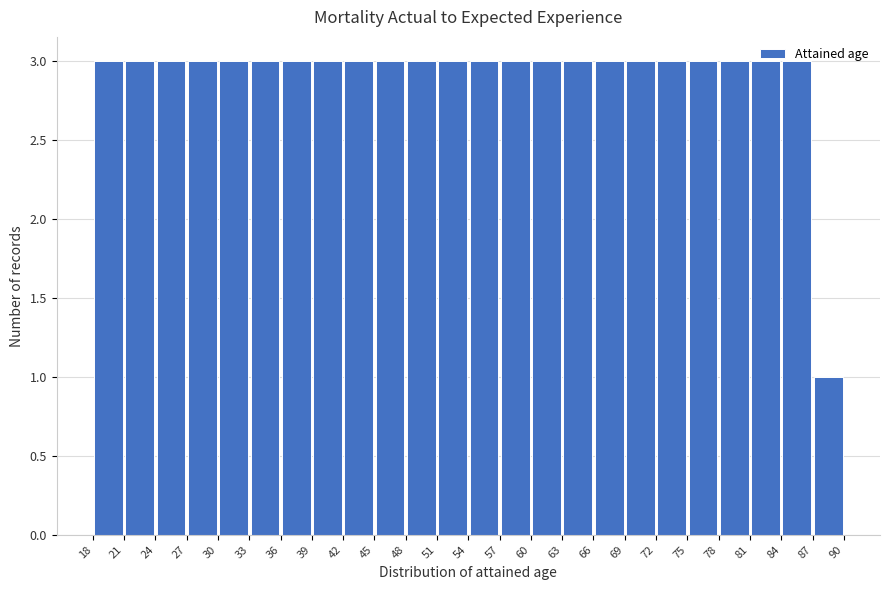

Reading left to right, transcribe this chart: for each bar, give the range it covers on the x-axis and its height. The values are not printed on the chart, so give them approximately, as read against the axis.

18 to 21: 3
21 to 24: 3
24 to 27: 3
27 to 30: 3
30 to 33: 3
33 to 36: 3
36 to 39: 3
39 to 42: 3
42 to 45: 3
45 to 48: 3
48 to 51: 3
51 to 54: 3
54 to 57: 3
57 to 60: 3
60 to 63: 3
63 to 66: 3
66 to 69: 3
69 to 72: 3
72 to 75: 3
75 to 78: 3
78 to 81: 3
81 to 84: 3
84 to 87: 3
87 to 90: 1